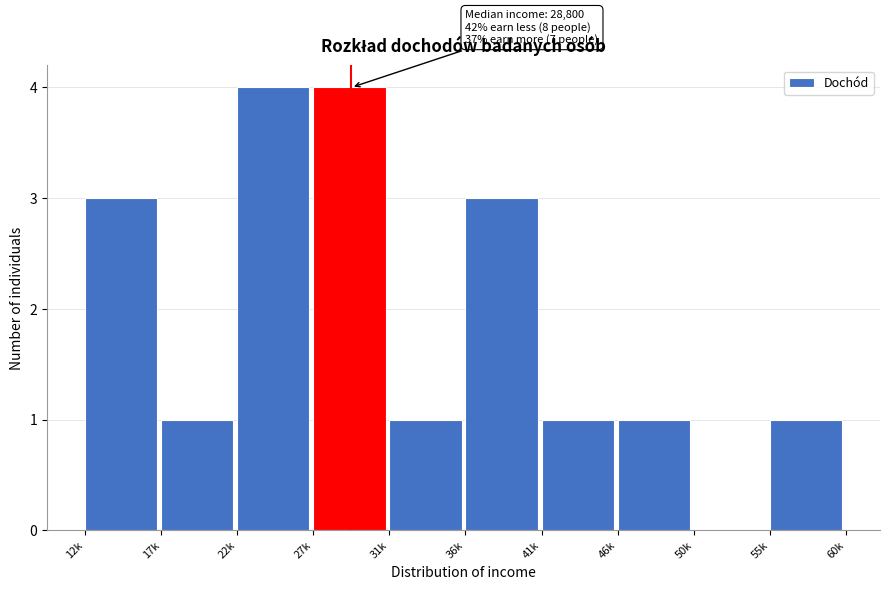

Reading right to left, transcribe all the data shown in this chart.

55k=1	50k=0	46k=1	41k=1	36k=3	31k=1	27k=4	22k=4	17k=1	12k=3